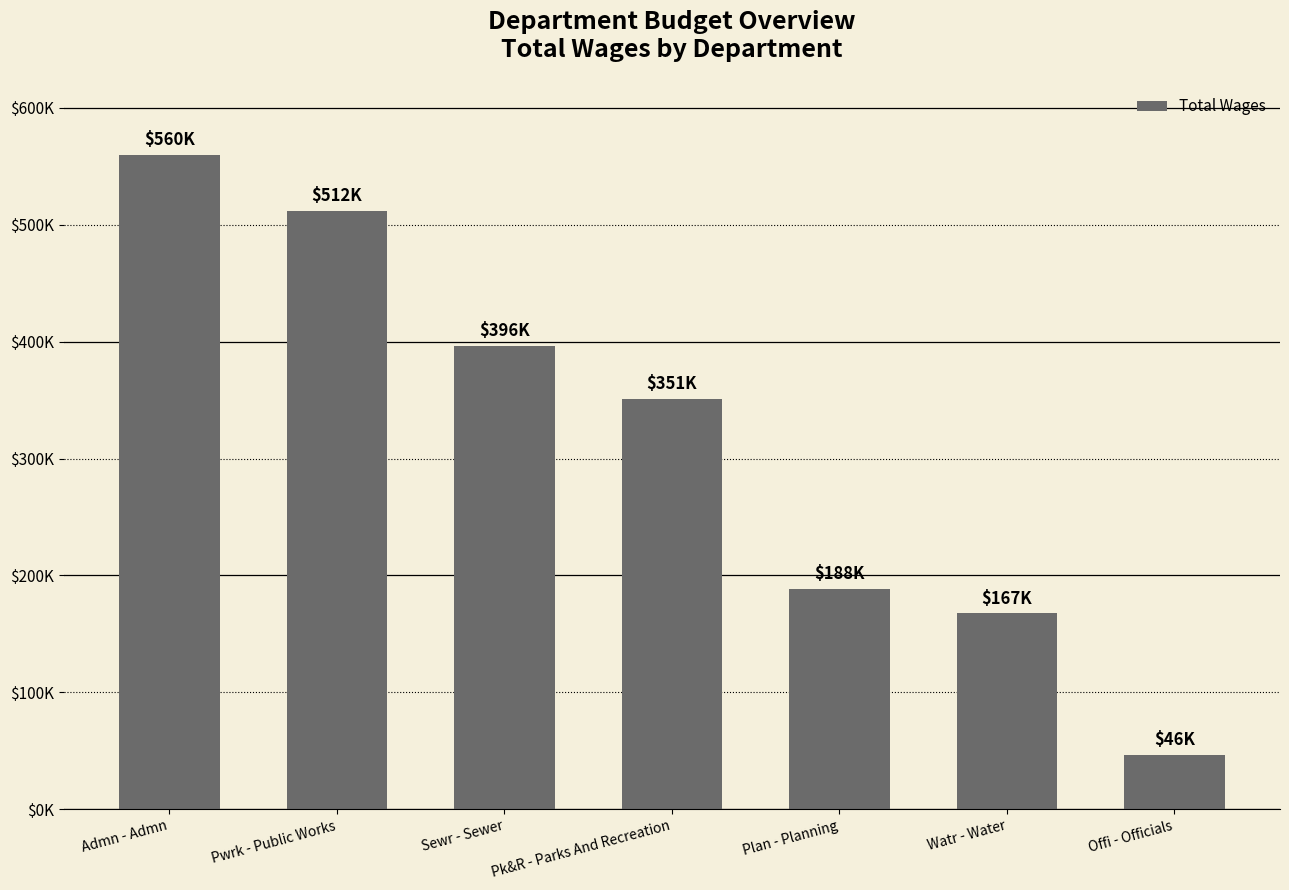

Does the chart contain any negative values?

No